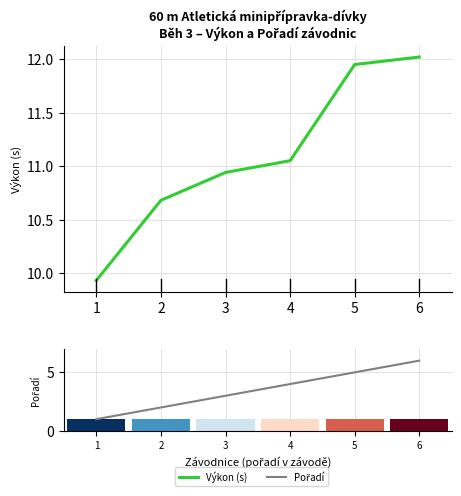

What is the sum of the Výkon (s) values at 6 and 2?

22.7